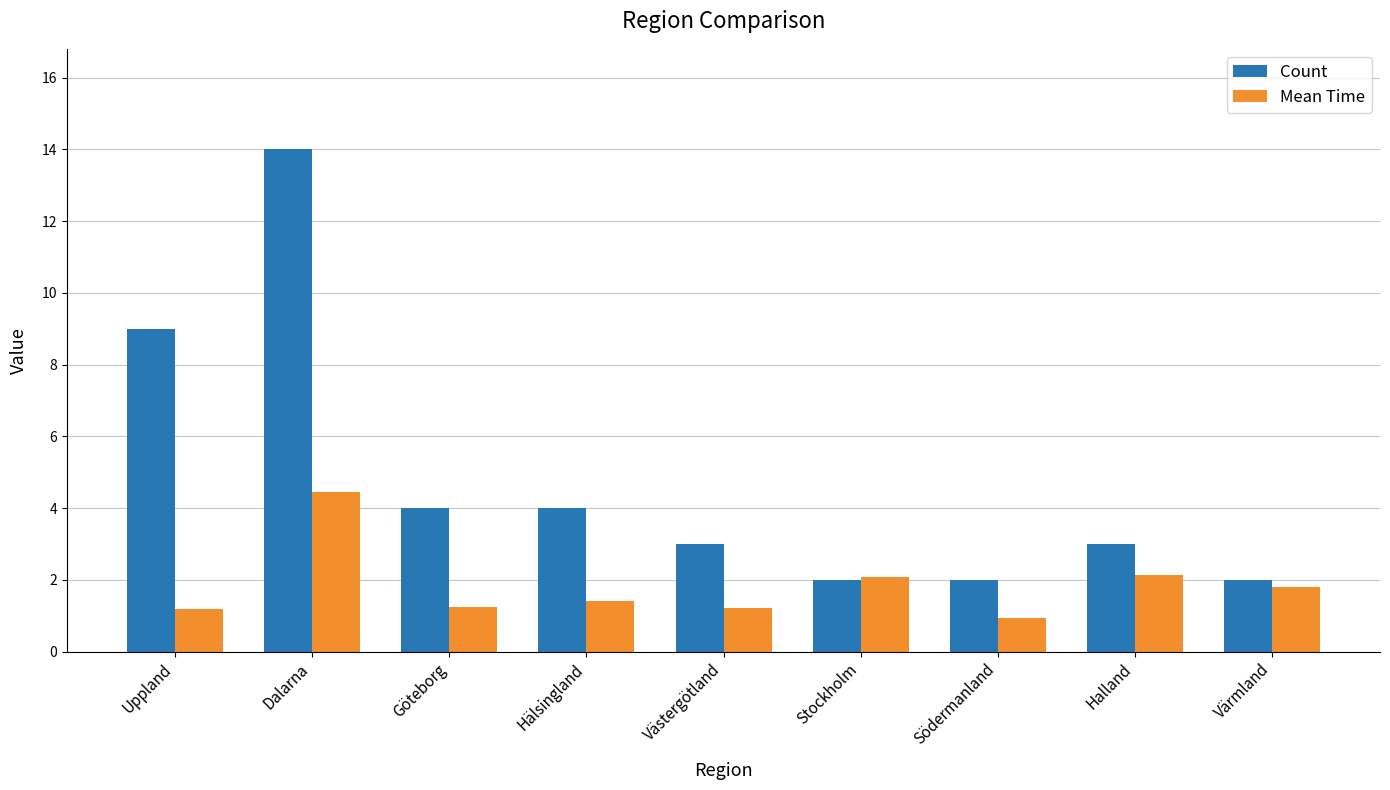

What are all the series names shown in the legend?

Count, Mean Time